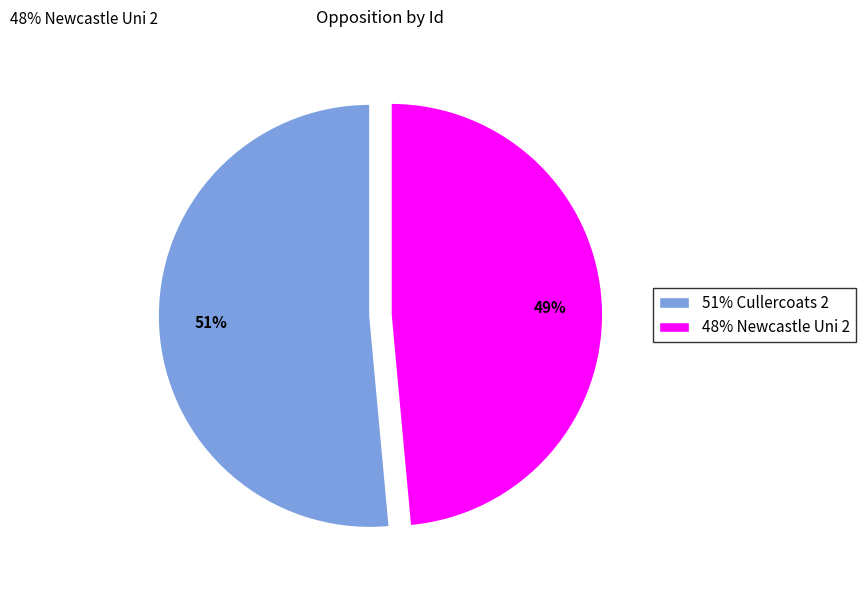

To the nearest percent, what portion does 48% Newcastle Uni 2 represent?

49%